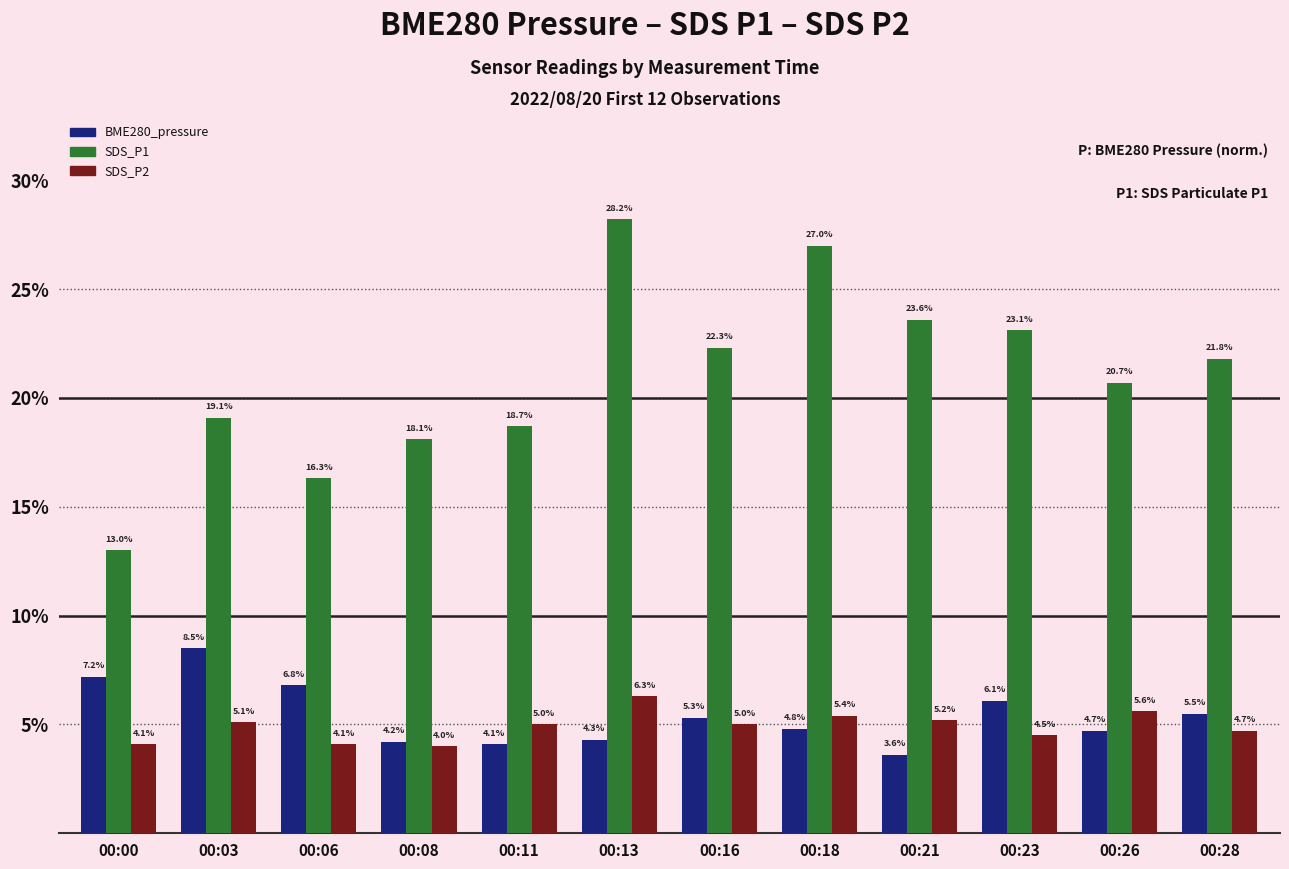

How many data points does each series have?

12